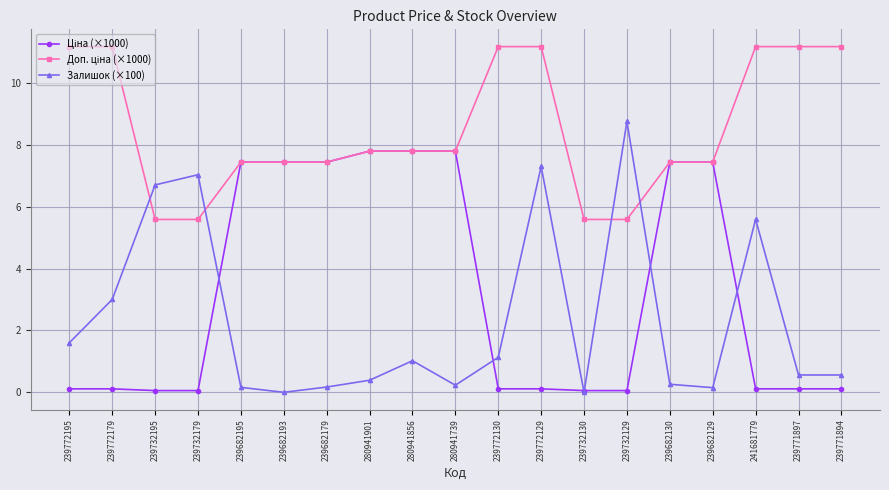

What is the difference between the highest and lowest values at 280941901?

7.4